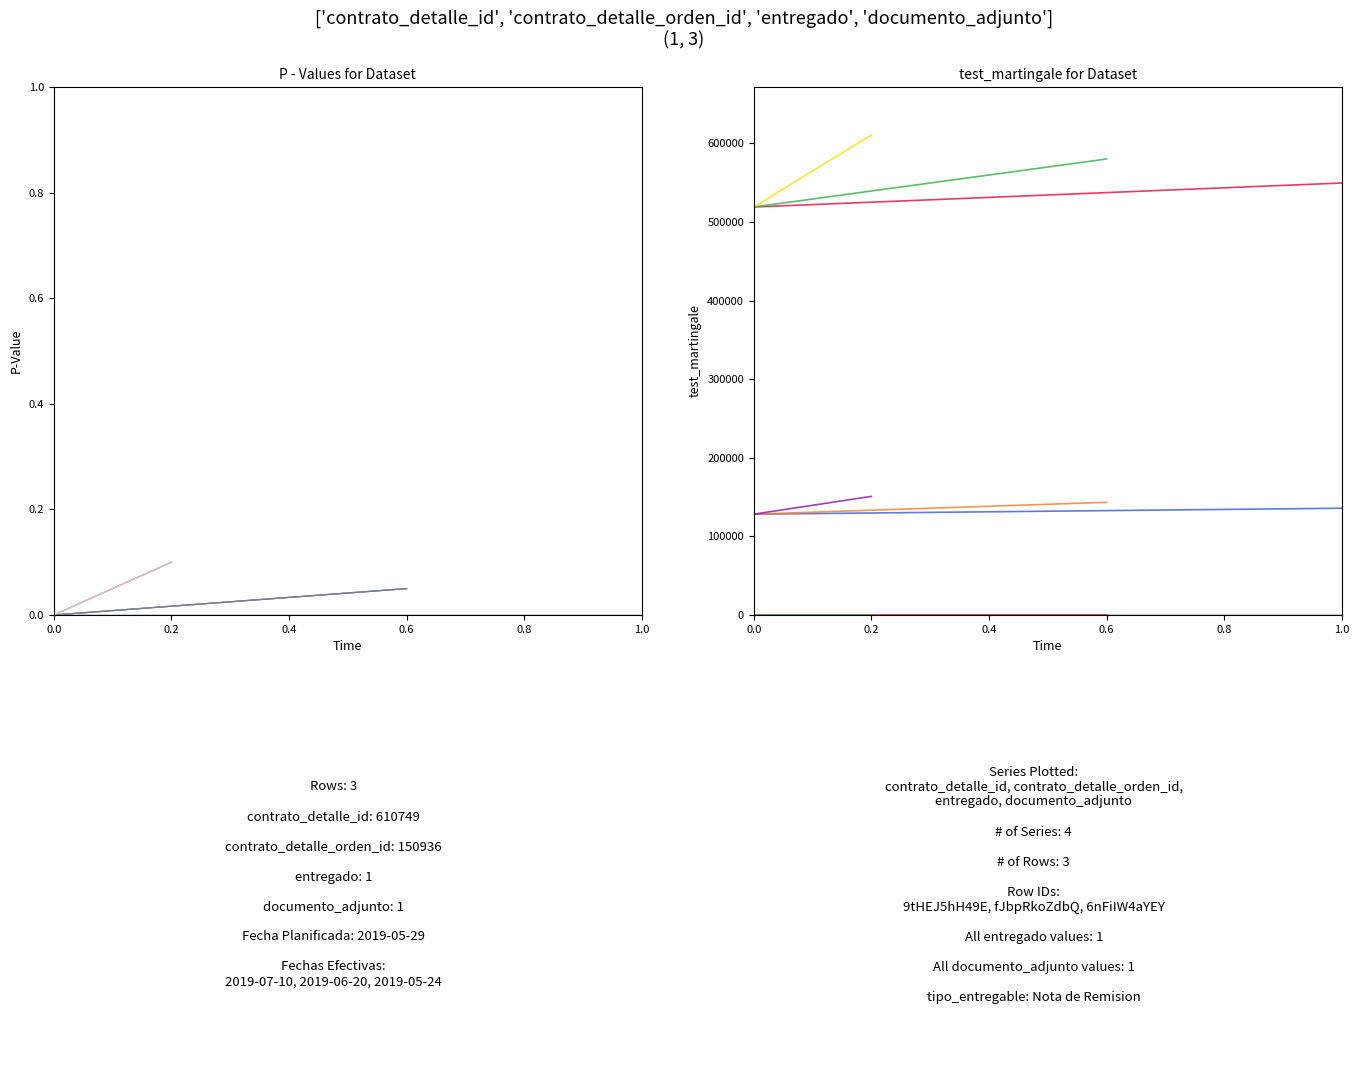

The value of contrato_detalle_id at 1.0 is 305676.6. True or false?

False